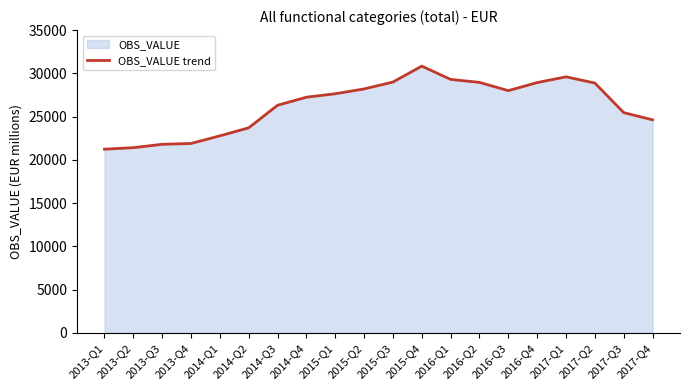

At which category does the data reach its first local valley?

2016-Q3